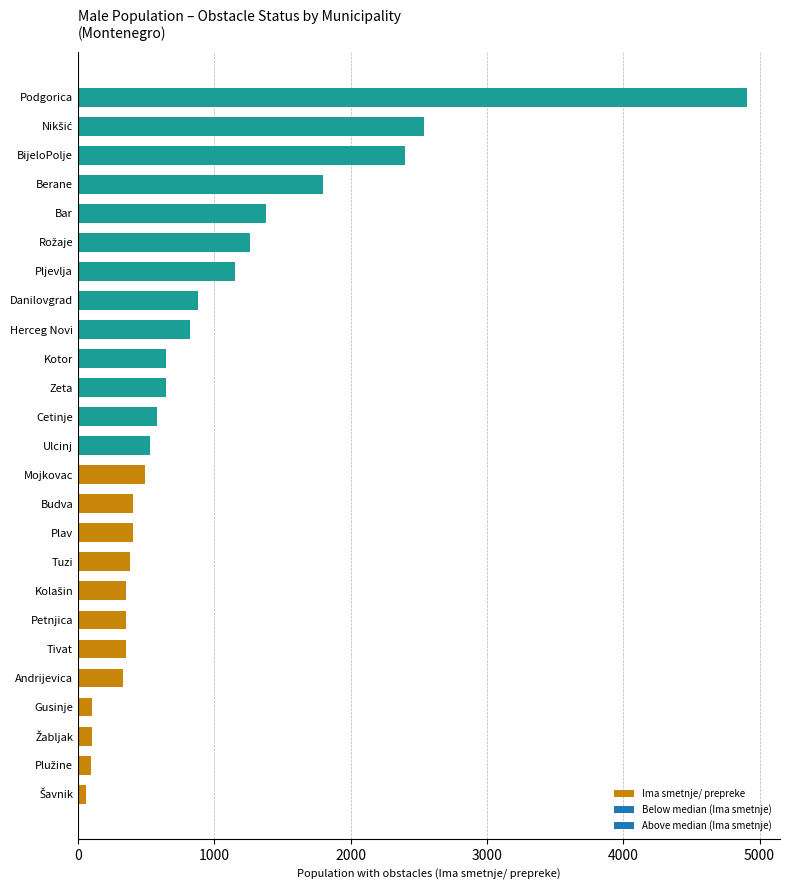

What is the change in value from Ulcinj to Bar?

+857